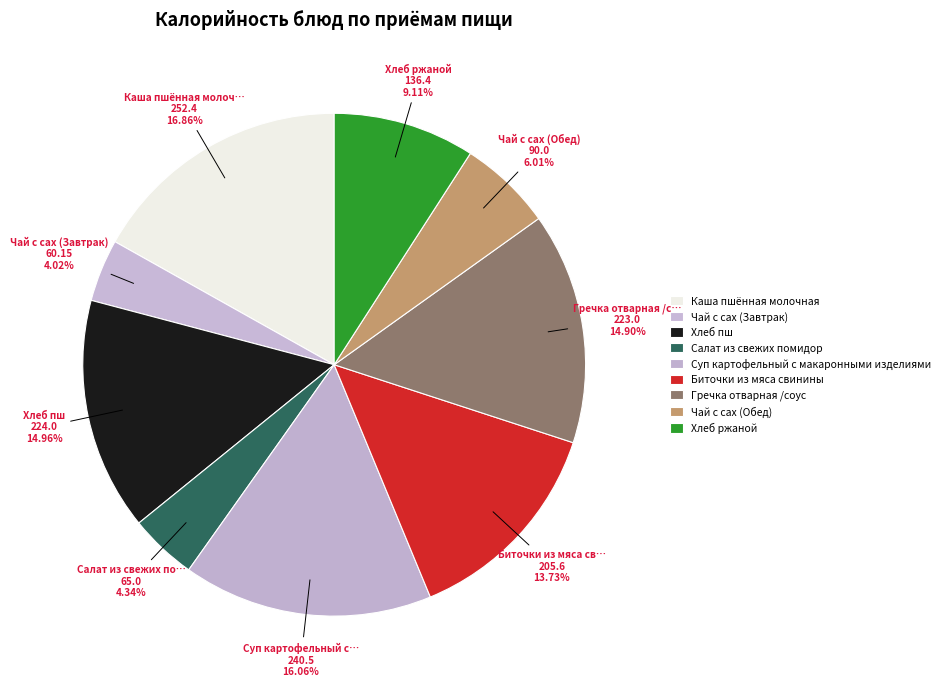

Does Биточки из мяса свинины represent more than half of the total?

No